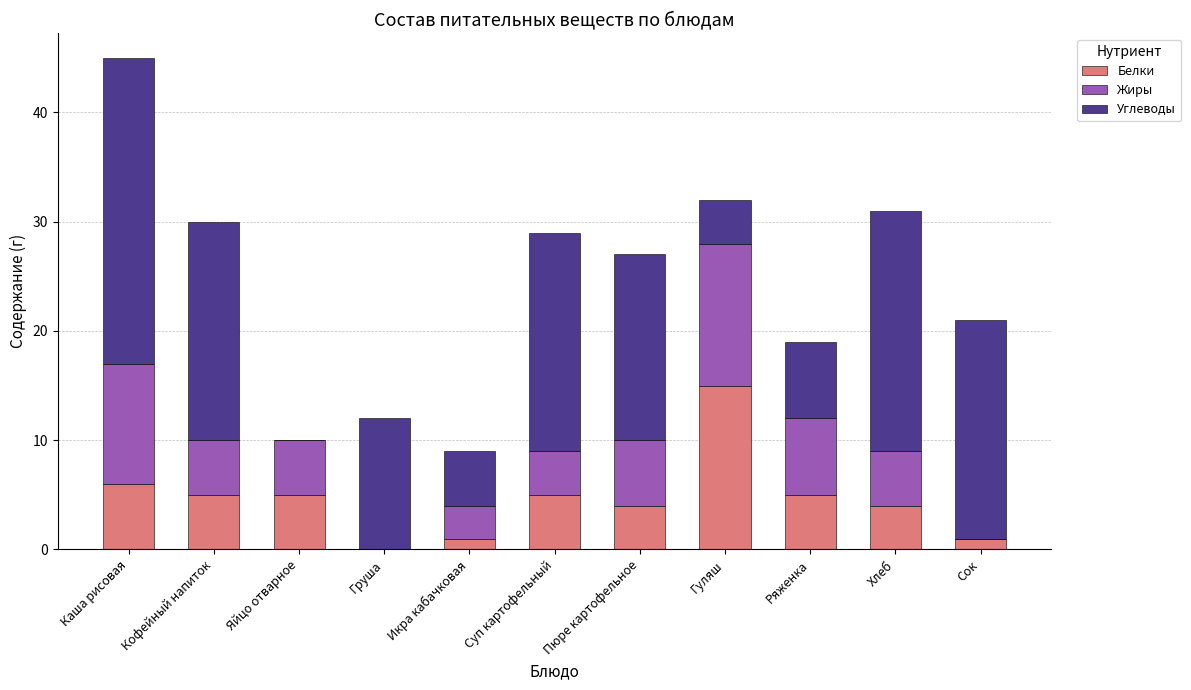

What is the sum of all Белки values?

51